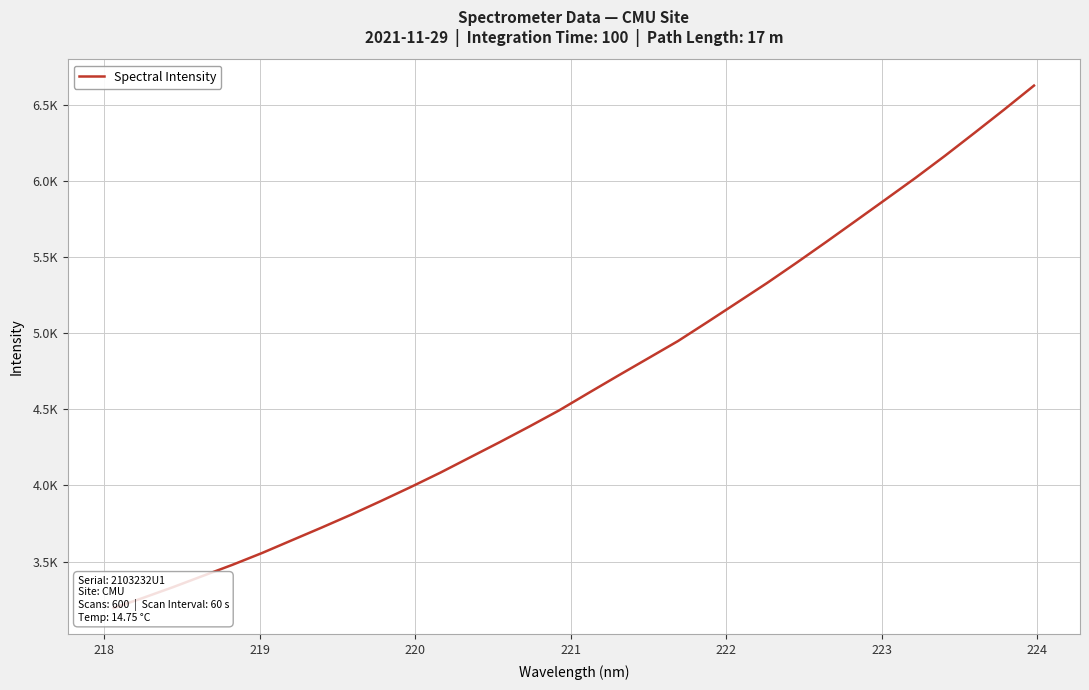

What position from the right is 223?

26